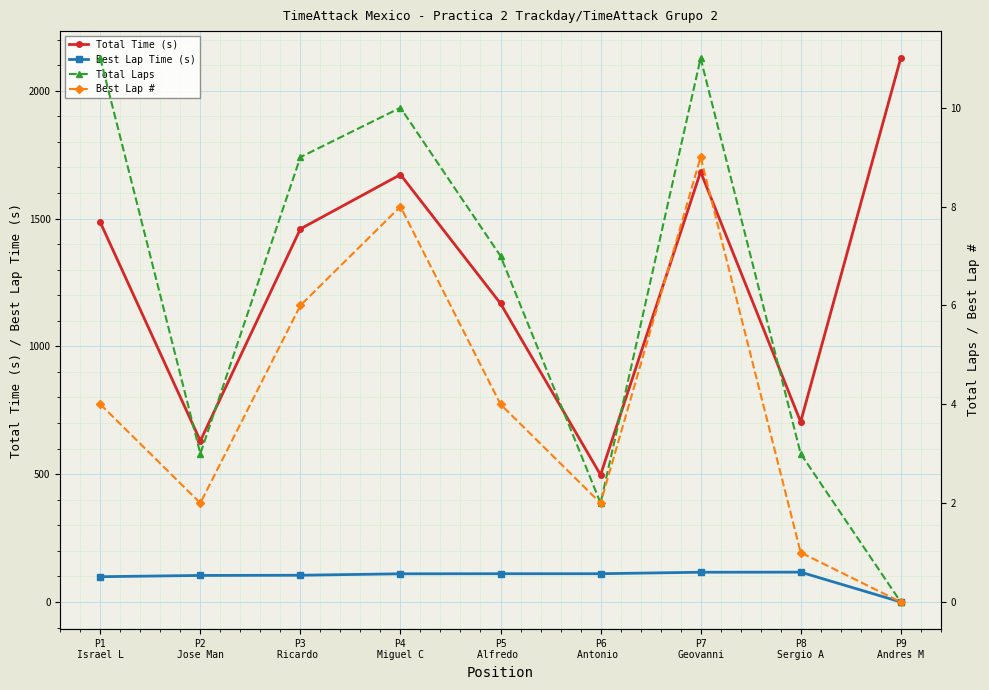

Which series has the largest range (max minus min)?

Total Time (s)